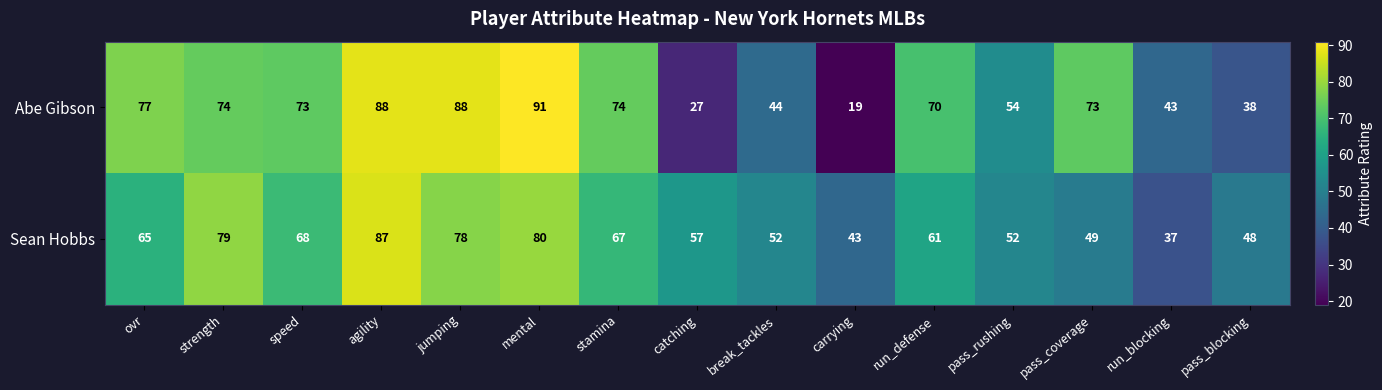

Rank the series at pass_coverage from highest to lowest value.

Abe Gibson, Sean Hobbs